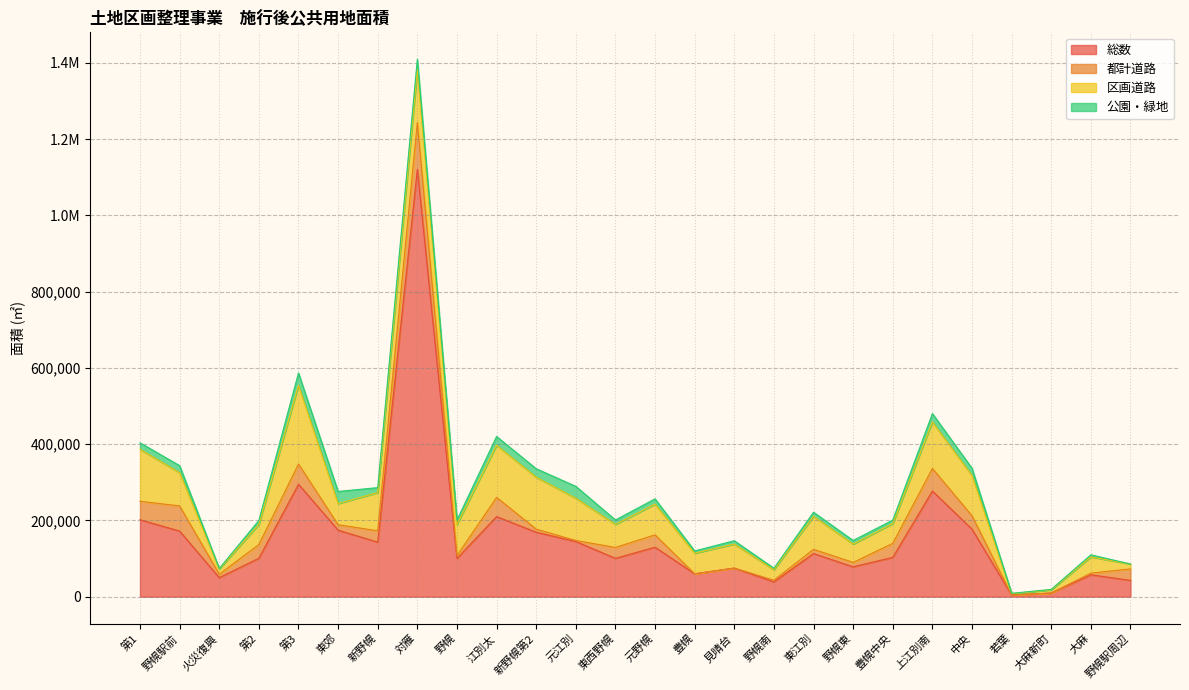

Does the chart have visible grid lines?

Yes